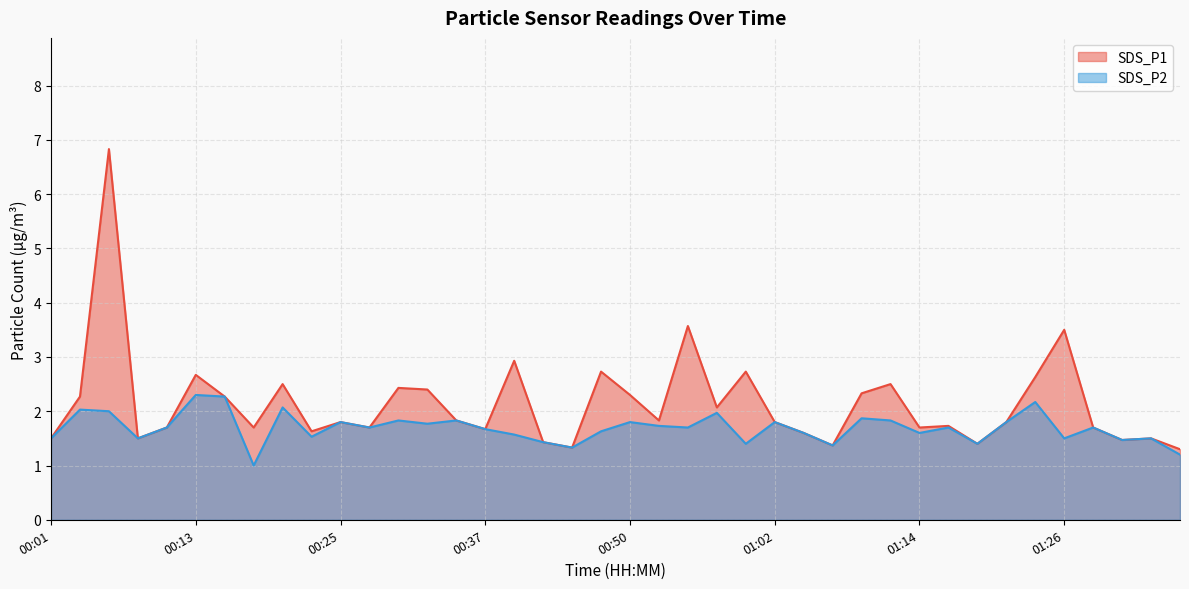

What is the total value across all series at 00:57?

4.0